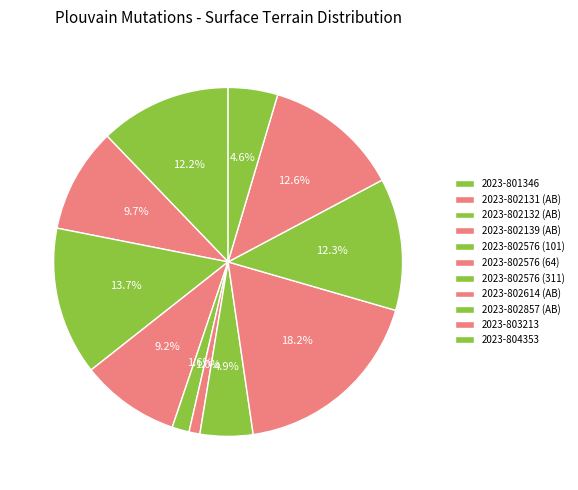

What portion of the pie excludes 2023-802132 (AB)?

86.3%